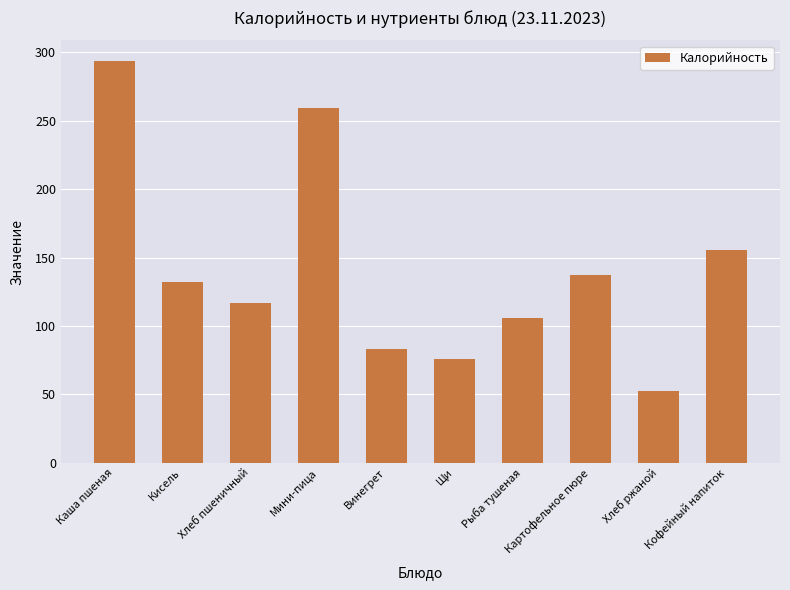

How many distinct data groups are displayed?

1